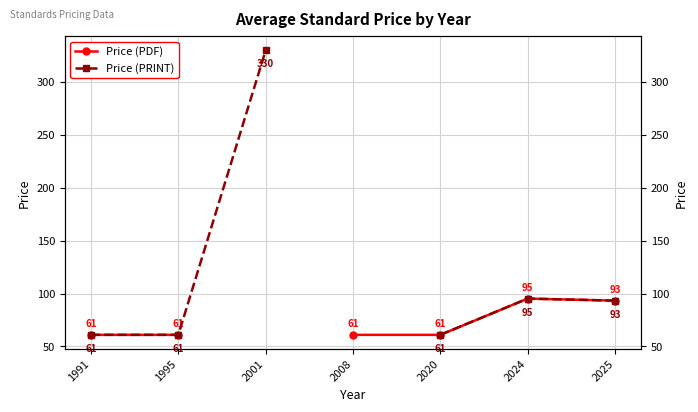

What is the difference between the maximum and minimum values in the Price (PRINT) series?

269.0